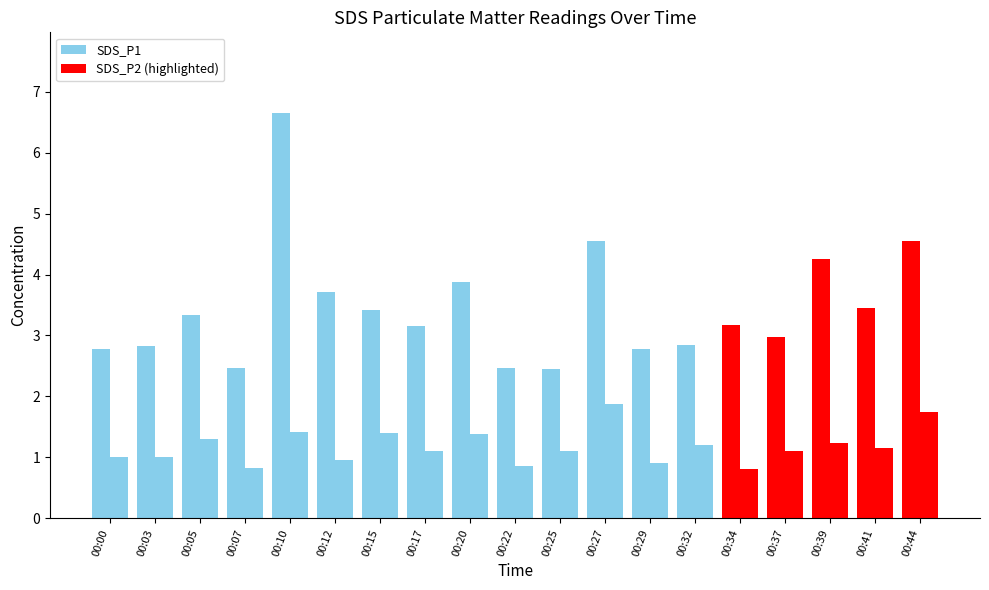

The value of SDS_P2 at 00:39 is 2.1. True or false?

False